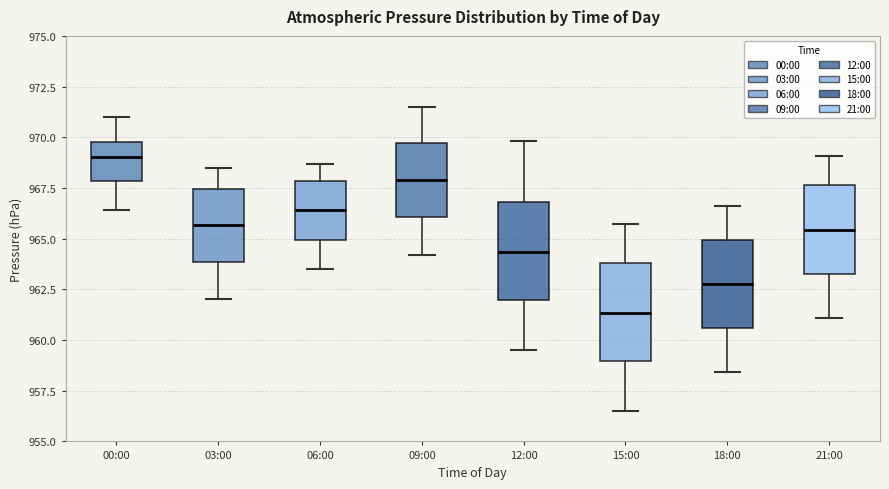

Where is the upper edge of the box for 09:00 on the y-axis? The values are not printed on the chart, so give them approximately, as read against the axis.

969.5